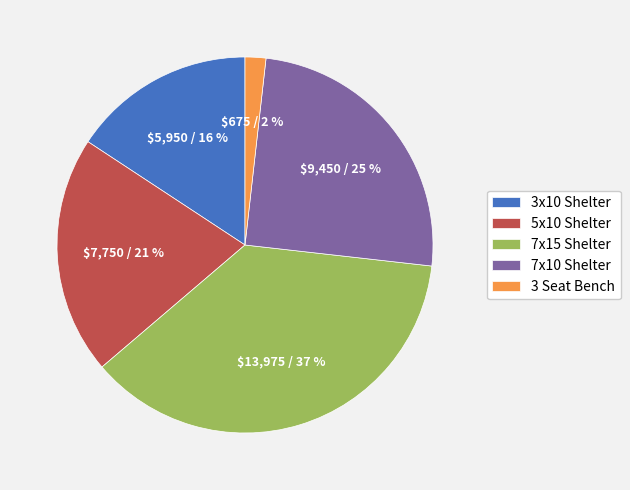

To the nearest percent, what is the combined percentage of 7x15 Shelter and 3 Seat Bench?

39%